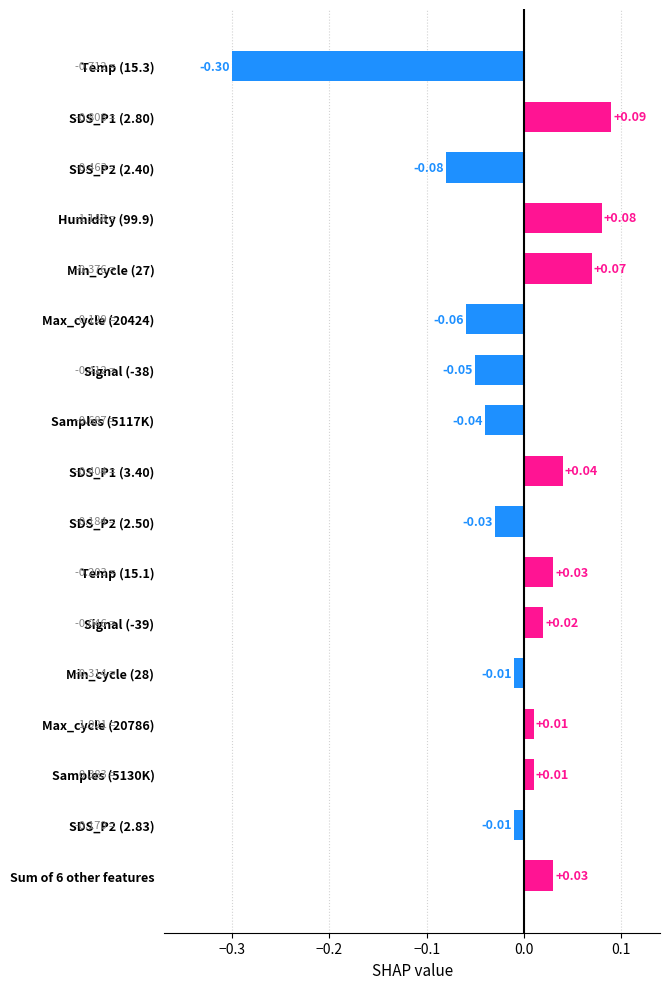

How many negative values are there?

8